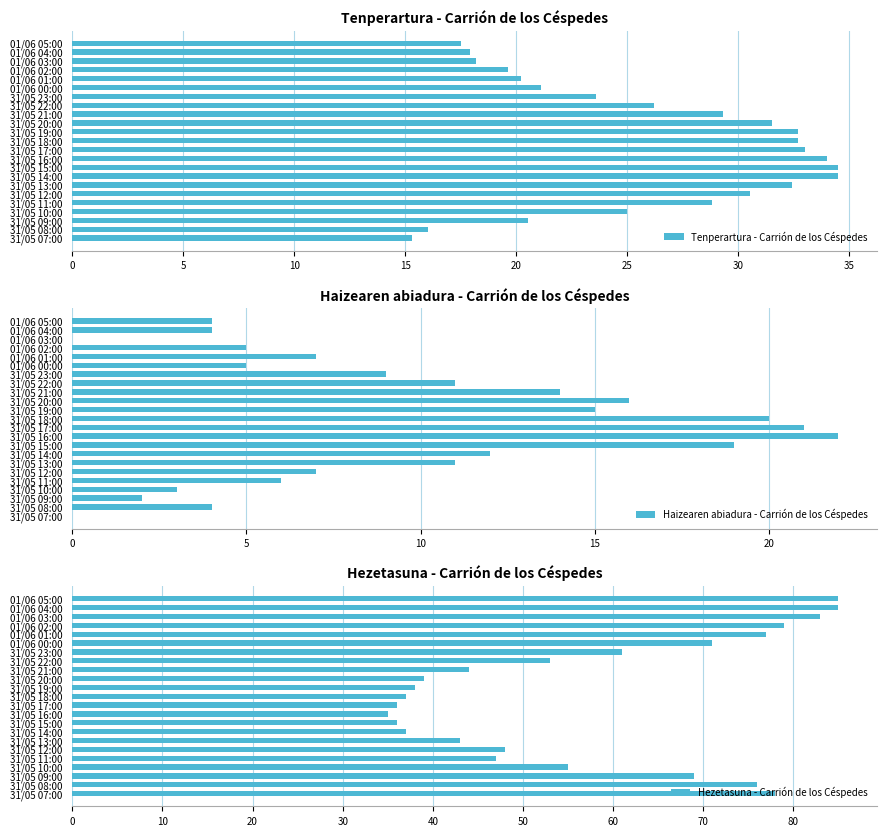

The value of Haizearen abiadura - Carrión de los Céspedes at 31/05 10:00 is 2. True or false?

False